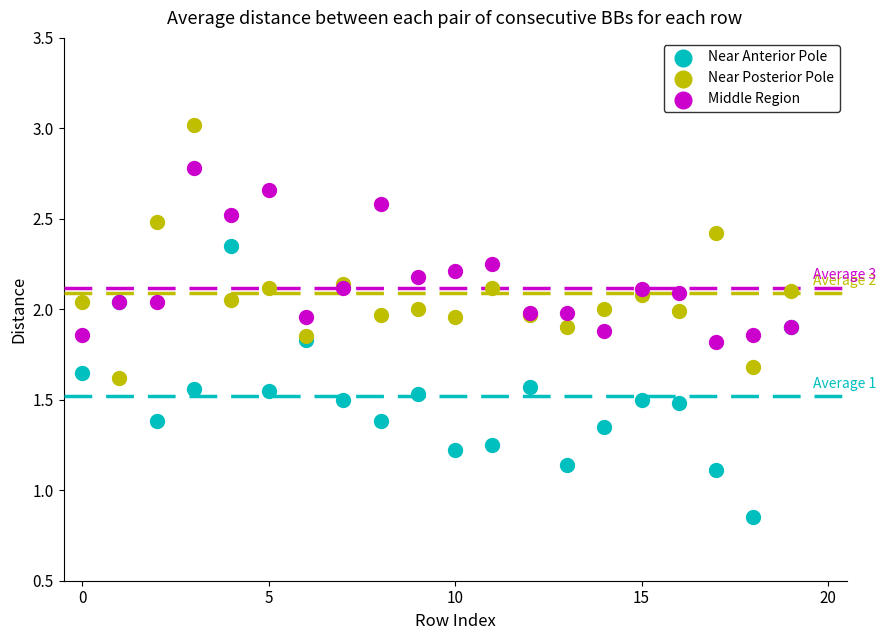

Which series contains the highest Y value?

Near Posterior Pole